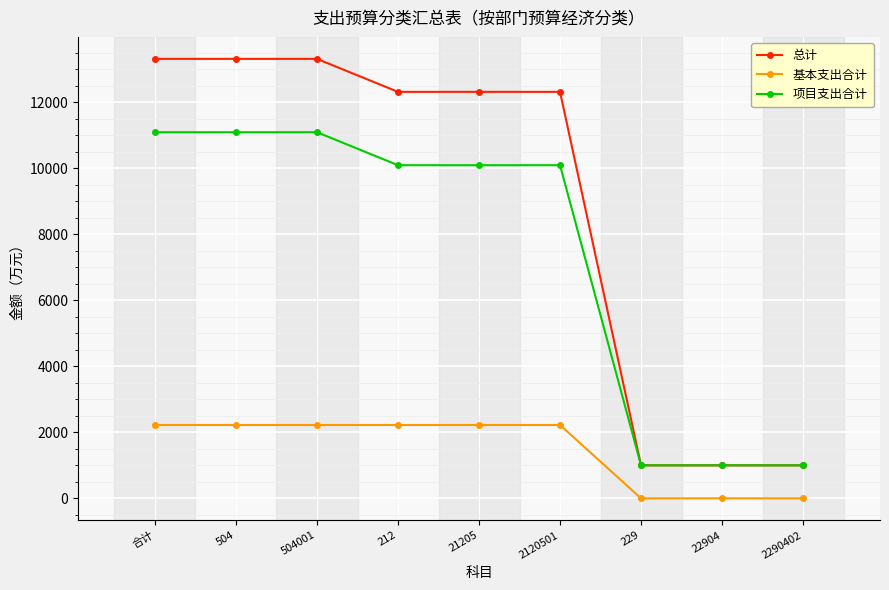

What is the maximum value shown in the chart?

13318.5